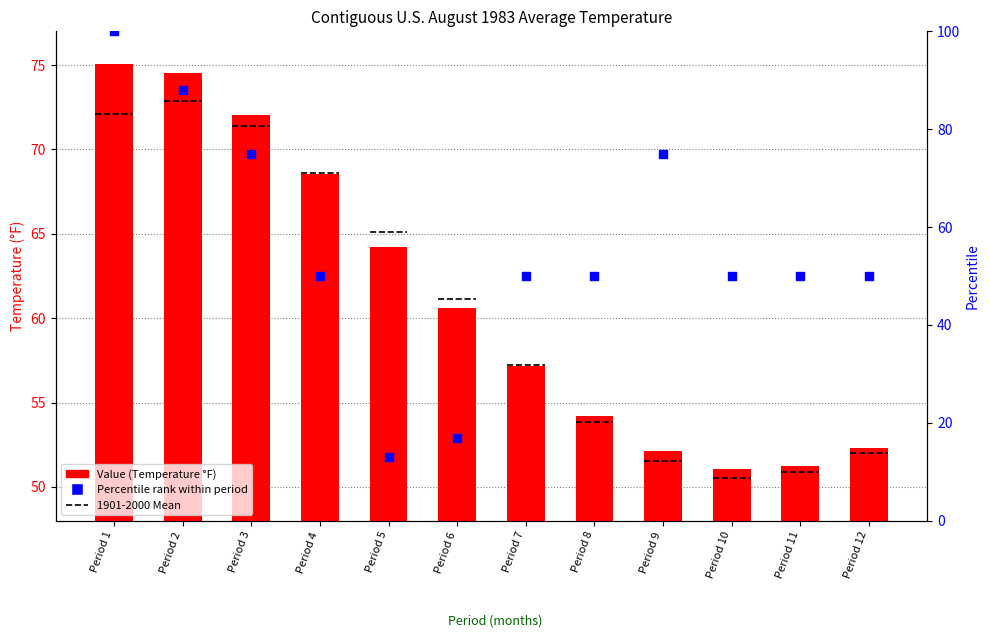

Which series reaches the minimum Y coordinate?

Percentile rank